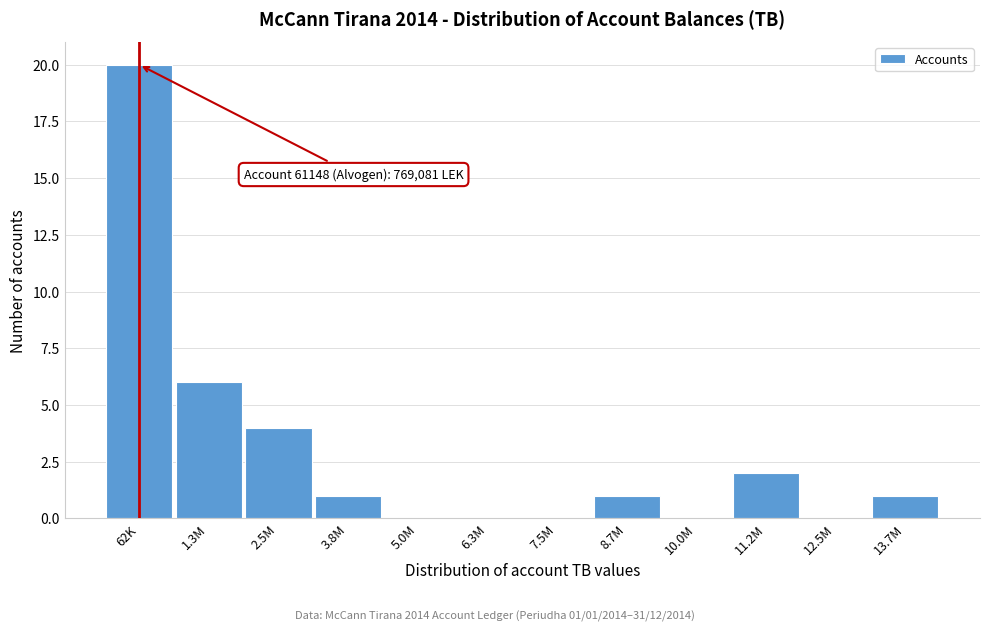

Reading left to right, transcribe all the data shown in this chart.

62K=20	1.3M=6	2.5M=4	3.8M=1	5.0M=0	6.3M=0	7.5M=0	8.7M=1	10.0M=0	11.2M=2	12.5M=0	13.7M=1